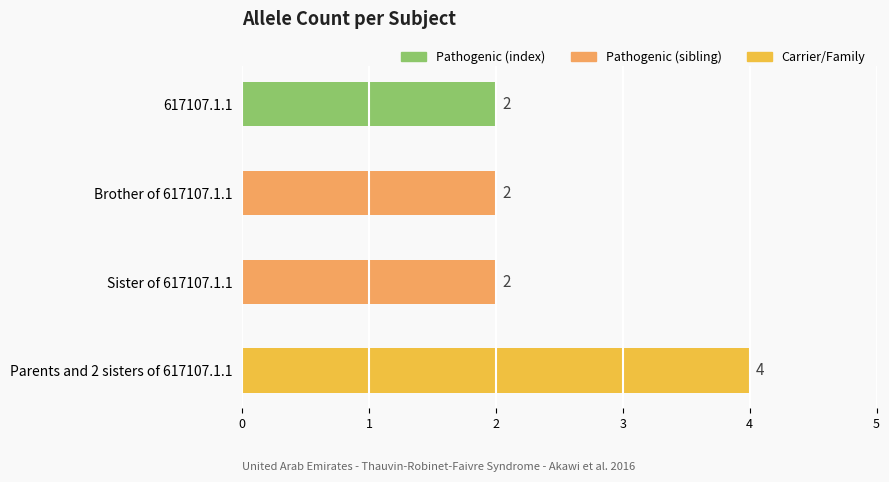

What is the label of the 4th bar from the top?

Parents and 2 sisters of 617107.1.1